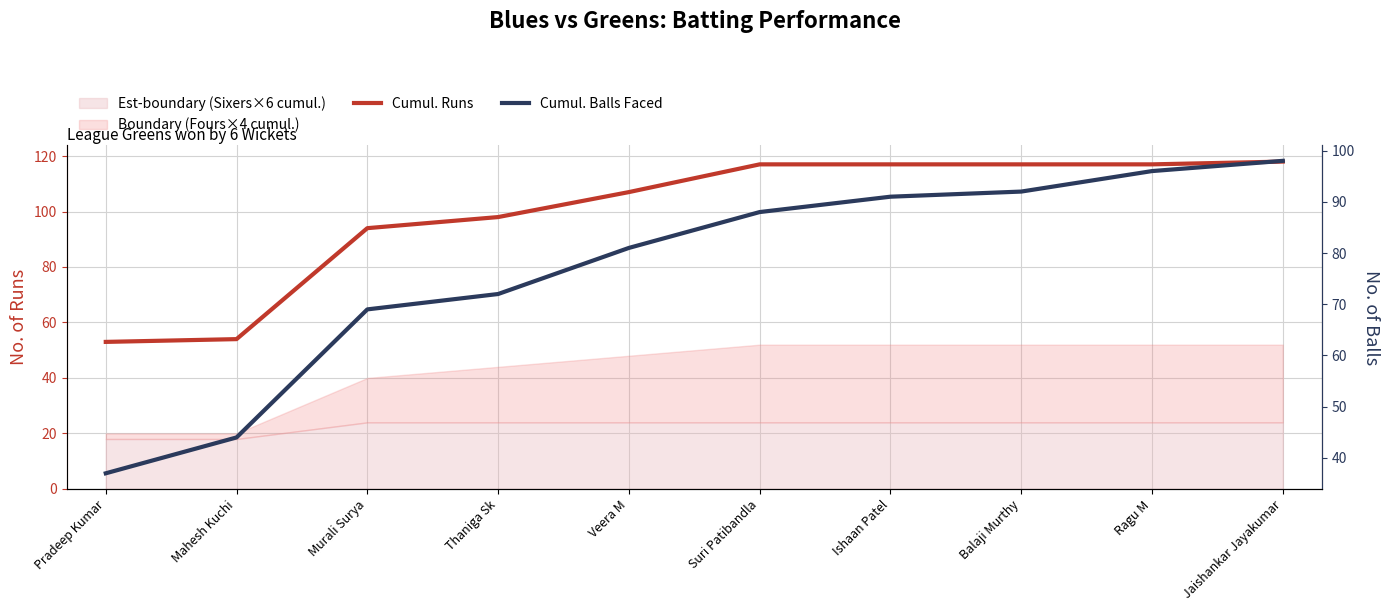

What is the value of the Cumul. Runs point at the 9th from the left?

117